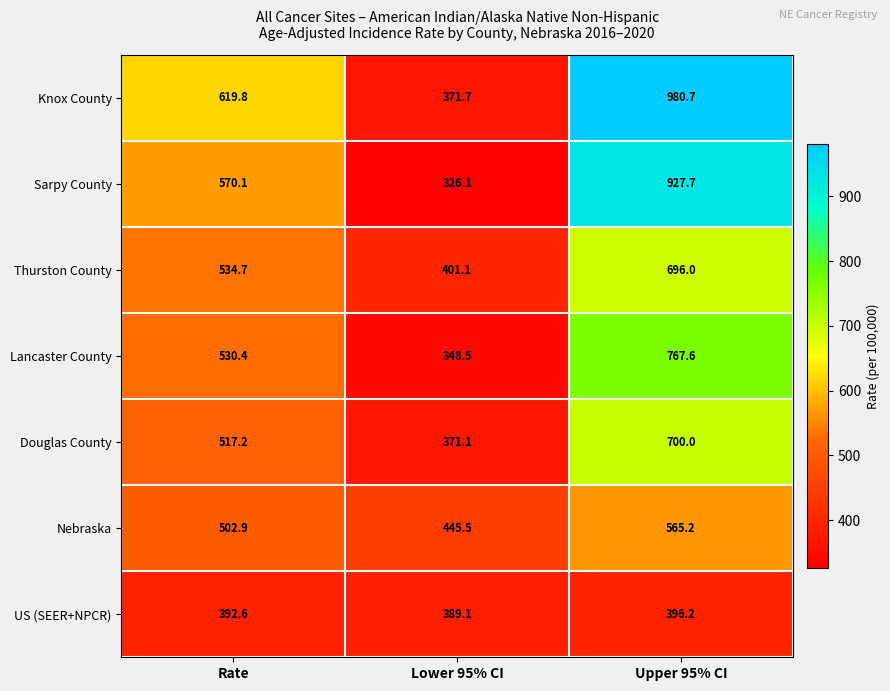

The value of US (SEER+NPCR) at Lower 95% CI is 389.1. True or false?

True